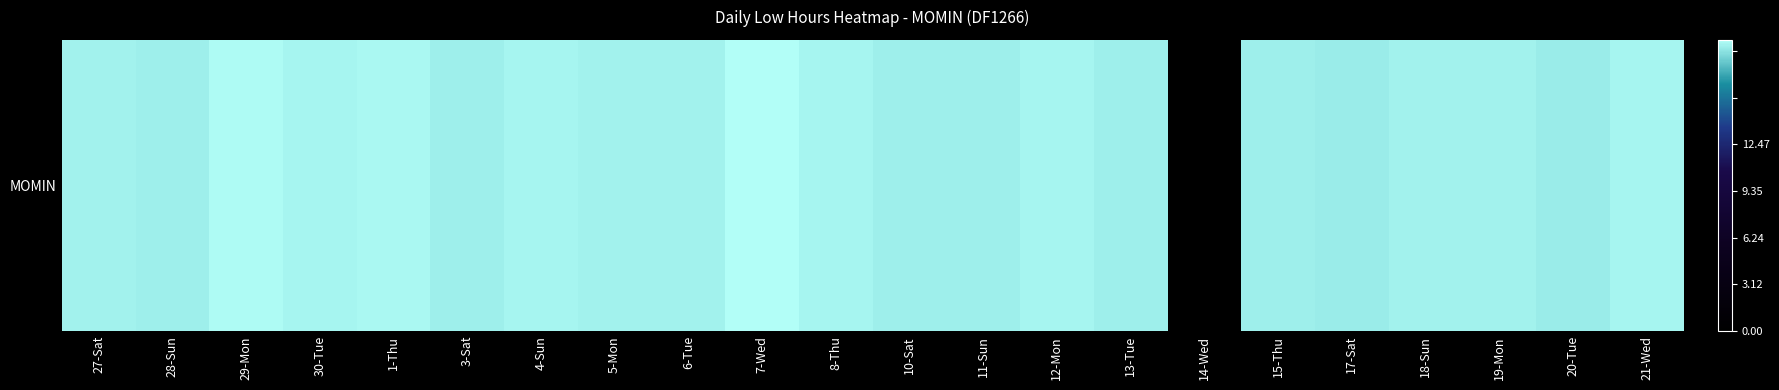

Reading left to right, extract all data points from this chart.

27-Sat=12.2	28-Sun=12.2	29-Mon=12.4	30-Tue=12.3	1-Thu=12.3	3-Sat=12.2	4-Sun=12.3	5-Mon=12.2	6-Tue=12.2	7-Wed=12.5	8-Thu=12.3	10-Sat=12.2	11-Sun=12.2	12-Mon=12.3	13-Tue=12.2	14-Wed=0.0	15-Thu=12.2	17-Sat=12.2	18-Sun=12.2	19-Mon=12.3	20-Tue=12.2	21-Wed=12.3